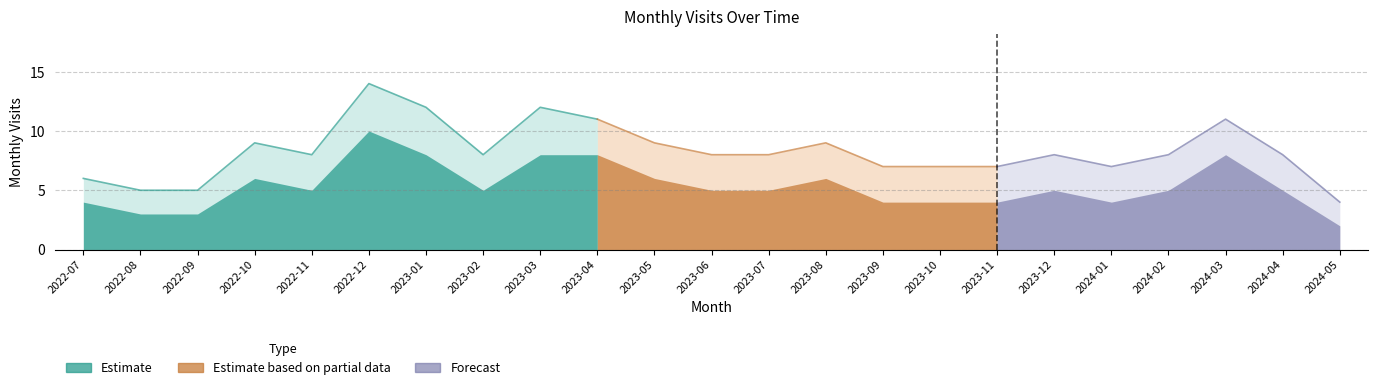

How many lines are shown in the chart?

2